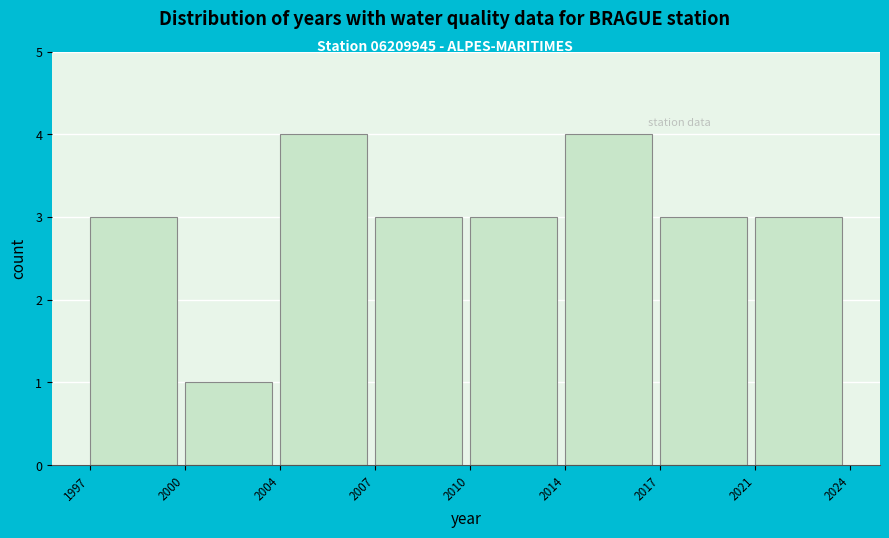

Reading left to right, transcribe all the data shown in this chart.

1997=3	2000=1	2004=4	2007=3	2010=3	2014=4	2017=3	2021=3